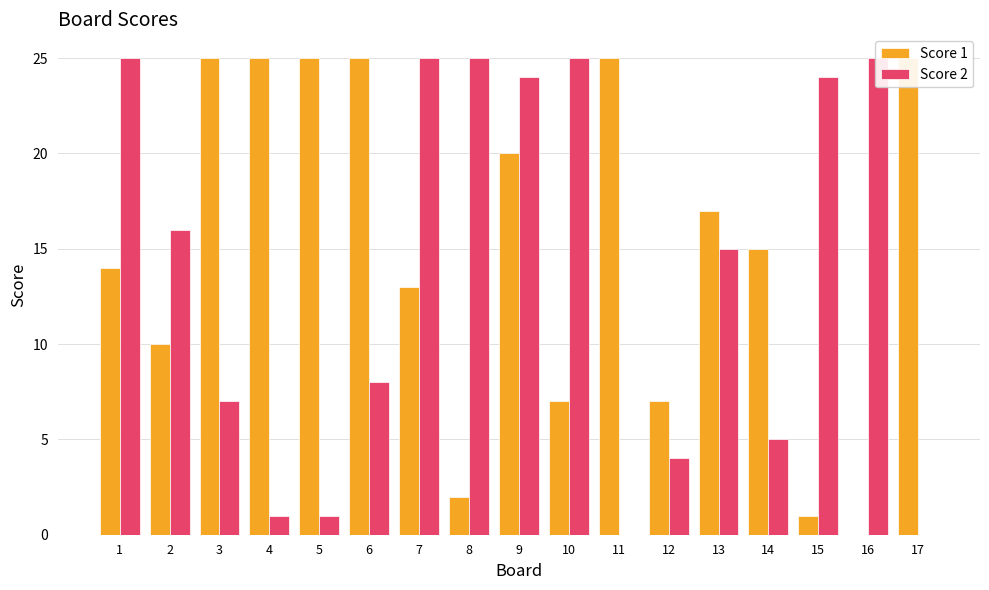

At which label does Score 2 reach its minimum?

11